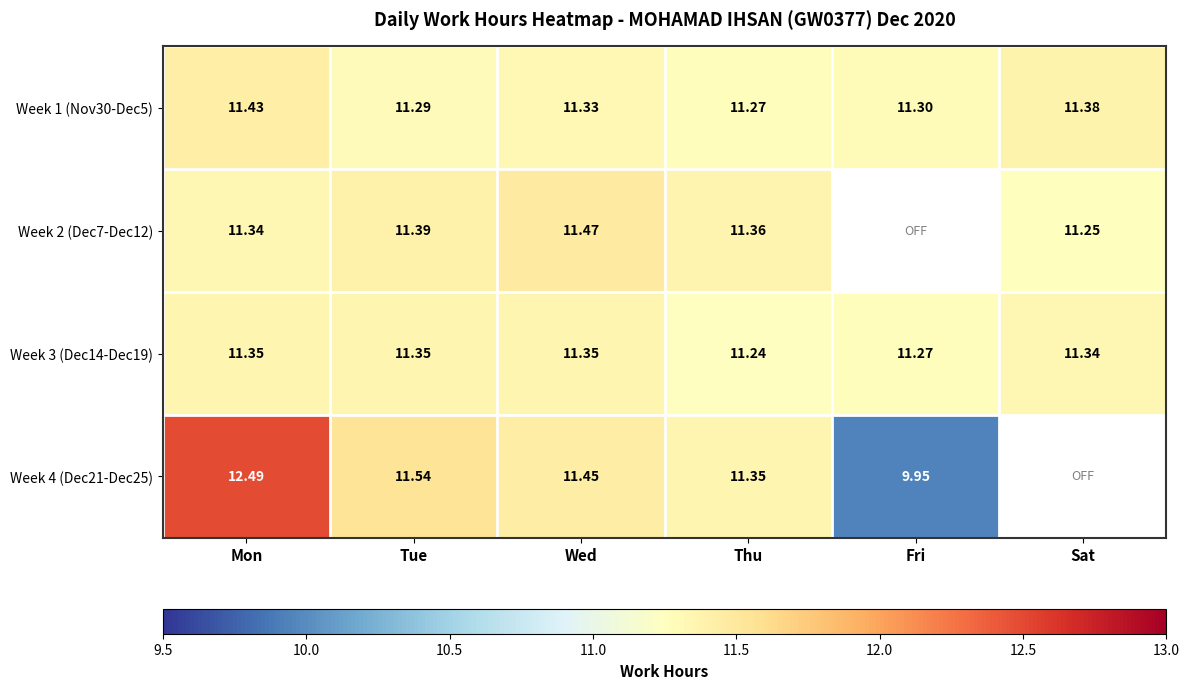

Between Sat and Tue, which is larger?

Sat